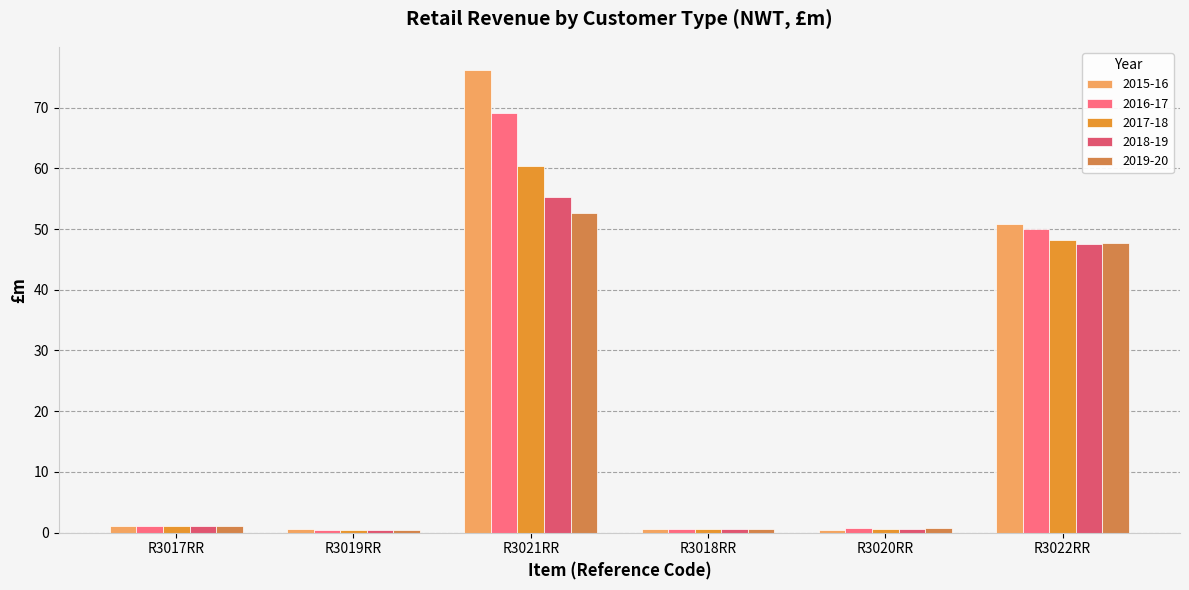

Reading left to right, transcribe all the data shown in this chart.

2015-16: 1.2	0.5	76.2	0.6	0.4	50.9
2016-17: 1.1	0.5	69.2	0.6	0.7	50.0
2017-18: 1.1	0.5	60.4	0.6	0.7	48.2
2018-19: 1.0	0.5	55.3	0.6	0.7	47.5
2019-20: 1.1	0.5	52.7	0.6	0.7	47.7